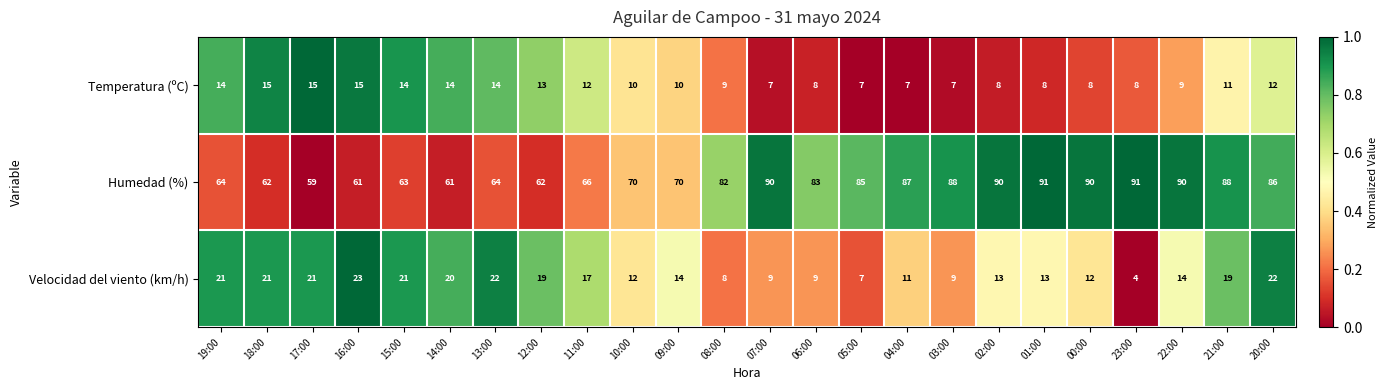

At 18:00, list the series in order from smallest to largest.

Temperatura (ºC), Velocidad del viento (km/h), Humedad (%)